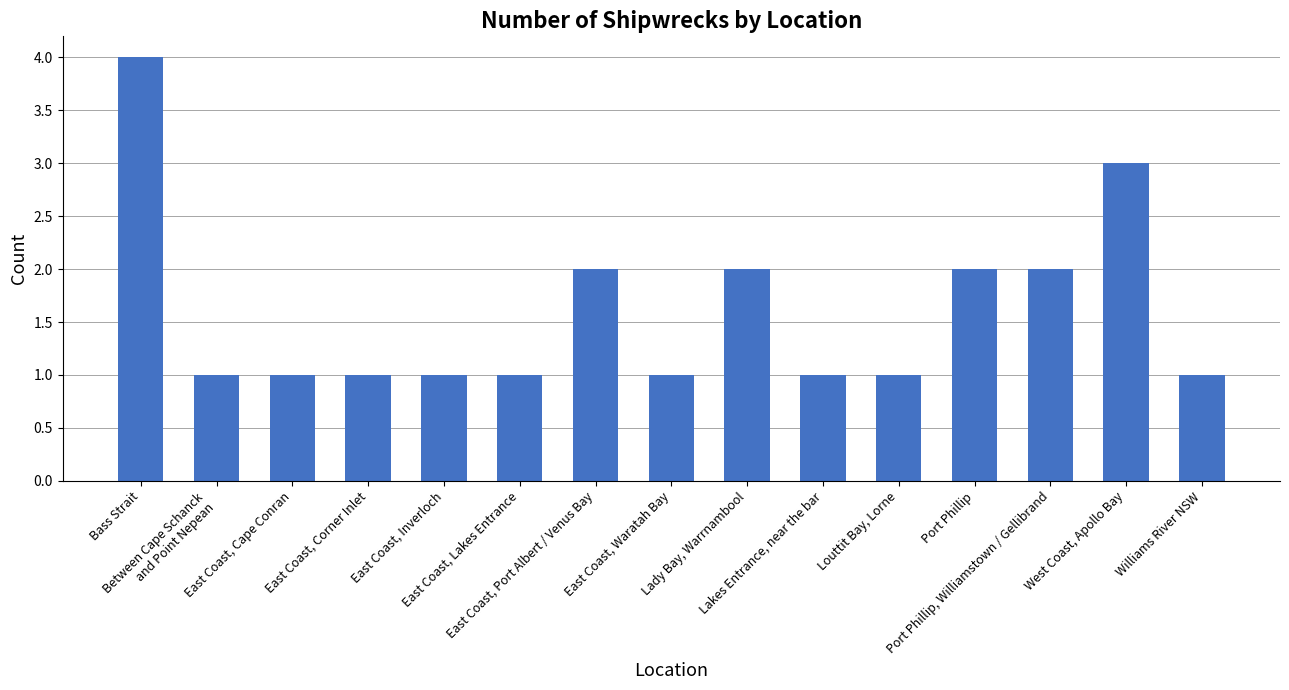

What is the sum of the values at Between Cape Schanck
and Point Nepean and East Coast, Corner Inlet?

2